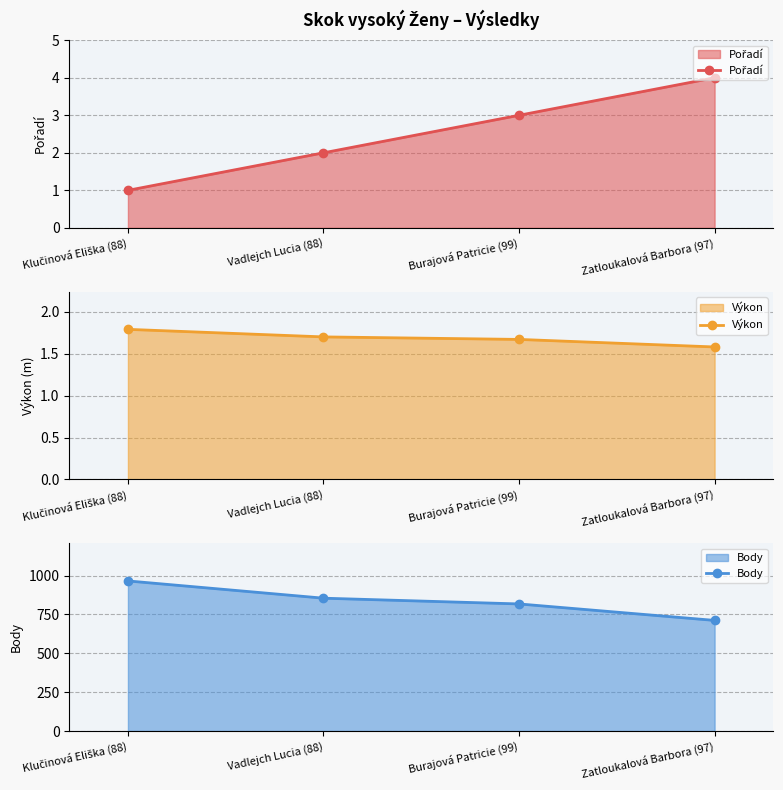

Which has a higher value, Klučinová Eliška (88) or Vadlejch Lucia (88)?

Vadlejch Lucia (88)